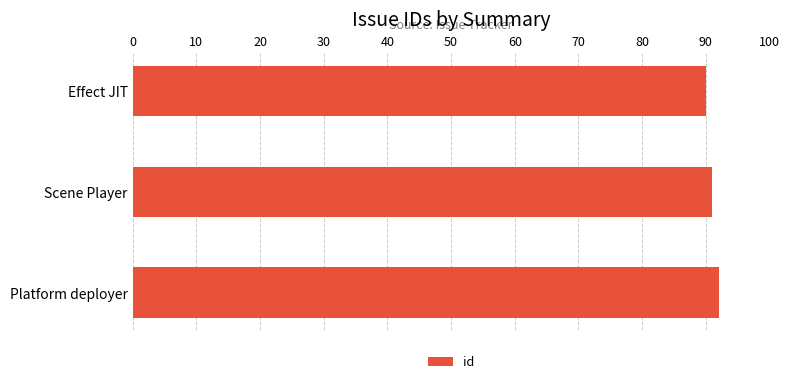

True or false: the data shows 57 at Scene Player.

False